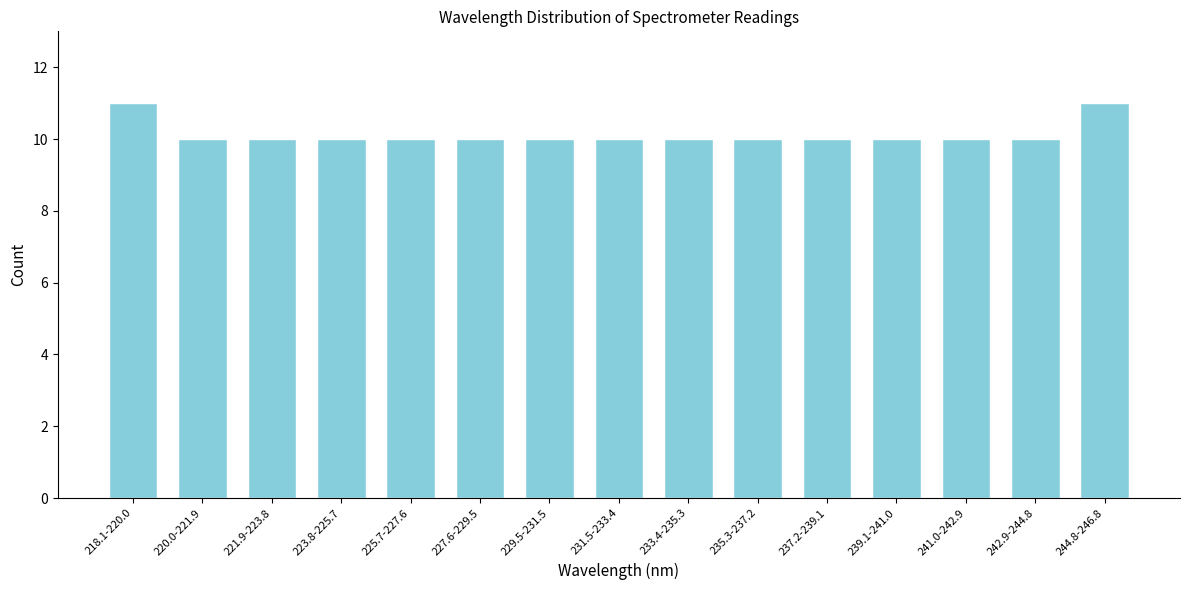

Reading left to right, extract all data points from this chart.

218.1-220.0=11	220.0-221.9=10	221.9-223.8=10	223.8-225.7=10	225.7-227.6=10	227.6-229.5=10	229.5-231.5=10	231.5-233.4=10	233.4-235.3=10	235.3-237.2=10	237.2-239.1=10	239.1-241.0=10	241.0-242.9=10	242.9-244.8=10	244.8-246.8=11